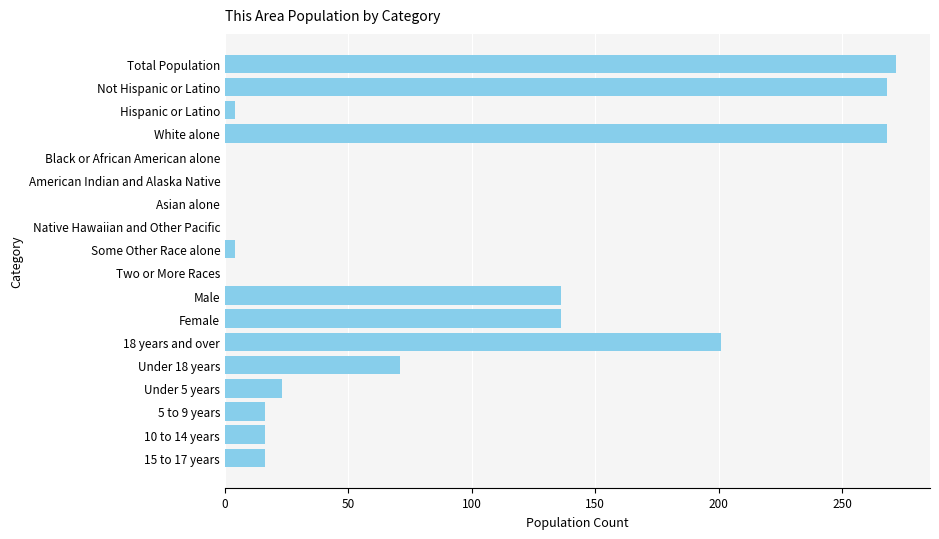

Reading bottom to top, what are all the values shown in this chart?

15 to 17 years=16	10 to 14 years=16	5 to 9 years=16	Under 5 years=23	Under 18 years=71	18 years and over=201	Female=136	Male=136	Two or More Races=0	Some Other Race alone=4	Native Hawaiian and Other Pacific=0	Asian alone=0	American Indian and Alaska Native=0	Black or African American alone=0	White alone=268	Hispanic or Latino=4	Not Hispanic or Latino=268	Total Population=272